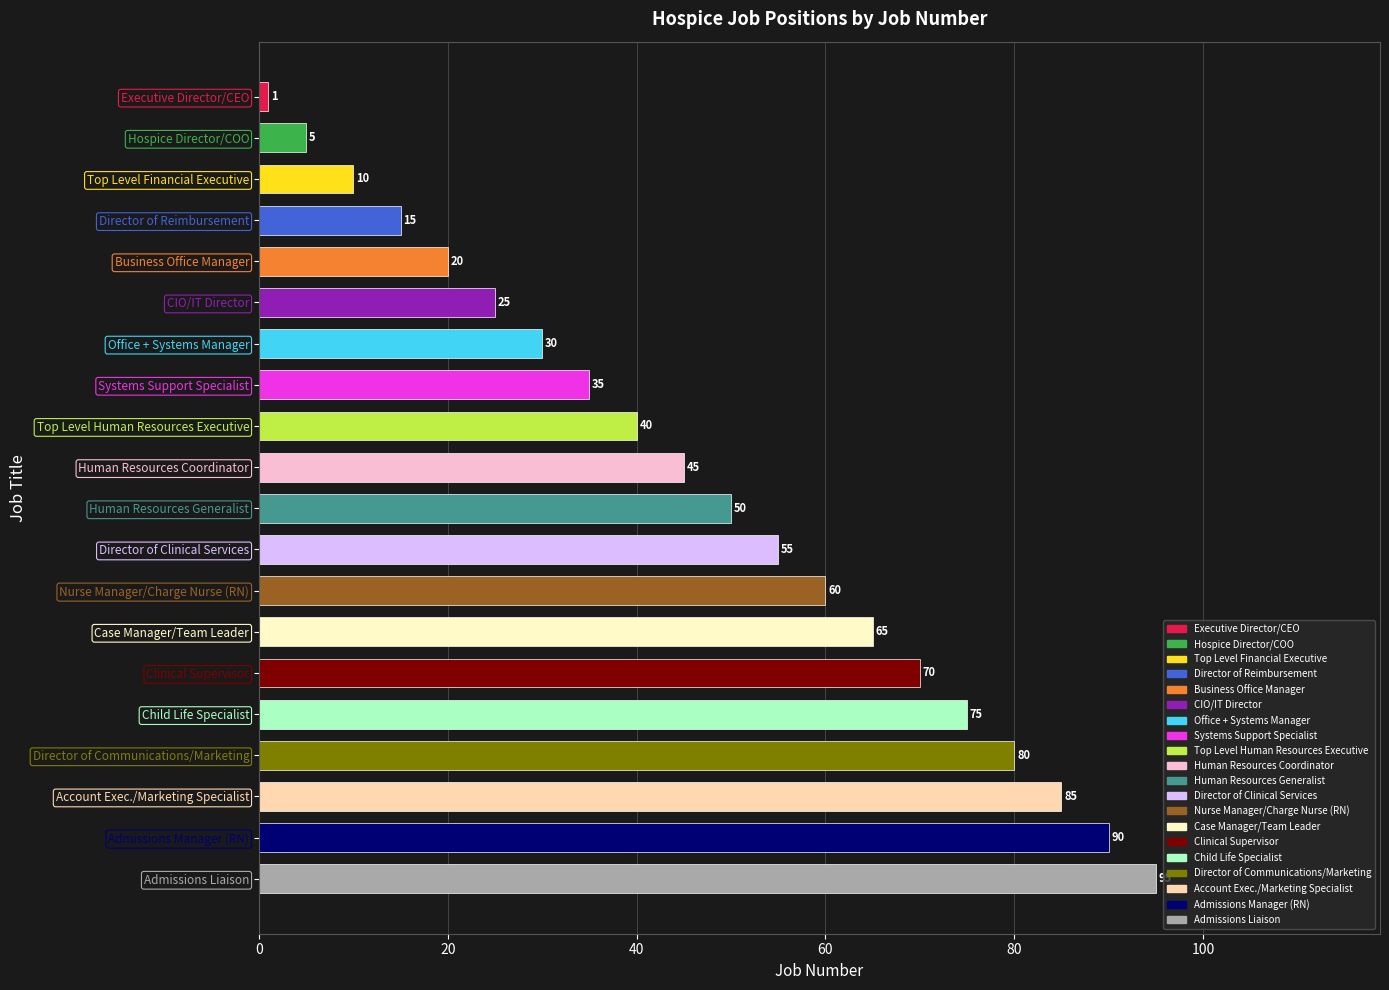

Rank the categories by value from highest to lowest.

Admissions Liaison, Admissions Manager (RN), Account Exec./Marketing Specialist, Director of Communications/Marketing, Child Life Specialist, Clinical Supervisor, Case Manager/Team Leader, Nurse Manager/Charge Nurse (RN), Director of Clinical Services, Human Resources Generalist, Human Resources Coordinator, Top Level Human Resources Executive, Systems Support Specialist, Office + Systems Manager, CIO/IT Director, Business Office Manager, Director of Reimbursement, Top Level Financial Executive, Hospice Director/COO, Executive Director/CEO